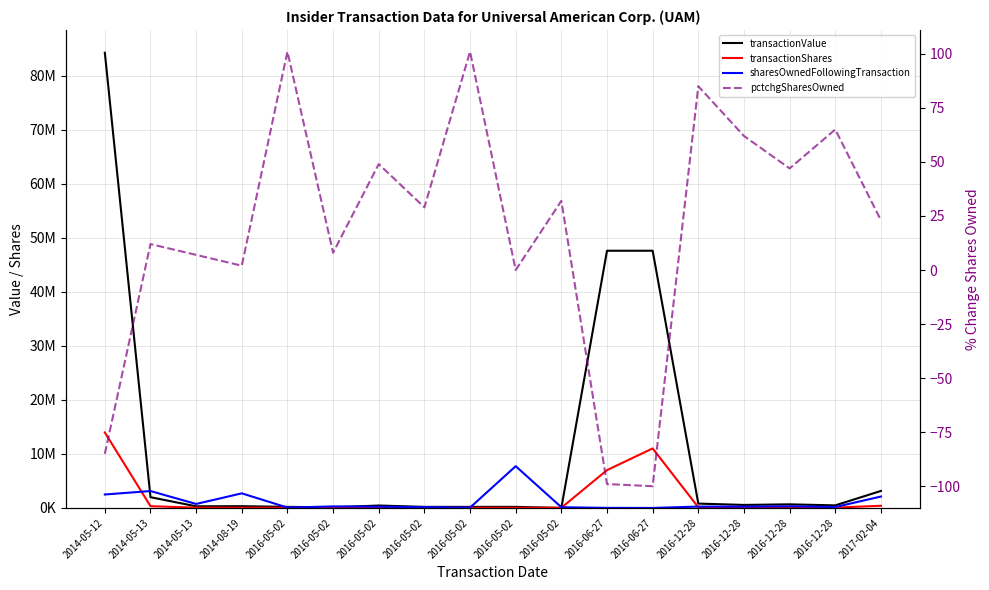

Reading left to right, what are all the values shown in this chart?

transactionValue: 2014-05-12=84240523	2014-05-13=1989900	2014-05-13=301500	2014-08-19=326616	2016-05-02=197340	2016-05-02=119600	2016-05-02=448500	2016-05-02=197340	2016-05-02=197340	2016-05-02=197340	2016-05-02=0	2016-06-27=47594560	2016-06-27=47594560	2016-12-28=804679	2016-12-28=557679	2016-12-28=666954	2016-12-28=475079	2017-02-04=3148000
transactionShares: 2014-05-12=13970236	2014-05-13=330000	2014-05-13=50000	2014-08-19=46646	2016-05-02=33000	2016-05-02=20000	2016-05-02=75000	2016-05-02=33000	2016-05-02=33000	2016-05-02=33000	2016-05-02=33000	2016-06-27=6999200	2016-06-27=11011515	2016-12-28=115884	2016-12-28=90884	2016-12-28=98384	2016-12-28=67794	2017-02-04=400000
sharesOwnedFollowingTransaction: 2014-05-12=2490543	2014-05-13=3126277	2014-05-13=734396	2014-08-19=2701466	2016-05-02=65804	2016-05-02=282504	2016-05-02=229468	2016-05-02=144904	2016-05-02=65814	2016-05-02=7728029	2016-05-02=135500	2016-06-27=10590	2016-06-27=0	2016-12-28=251839	2016-12-28=238151	2016-12-28=305572	2016-12-28=171338	2017-02-04=2109478
pctchgSharesOwned: 2014-05-12=-85	2014-05-13=12	2014-05-13=7	2014-08-19=2	2016-05-02=101	2016-05-02=8	2016-05-02=49	2016-05-02=29	2016-05-02=101	2016-05-02=0	2016-05-02=32	2016-06-27=-99	2016-06-27=-100	2016-12-28=85	2016-12-28=62	2016-12-28=47	2016-12-28=65	2017-02-04=23